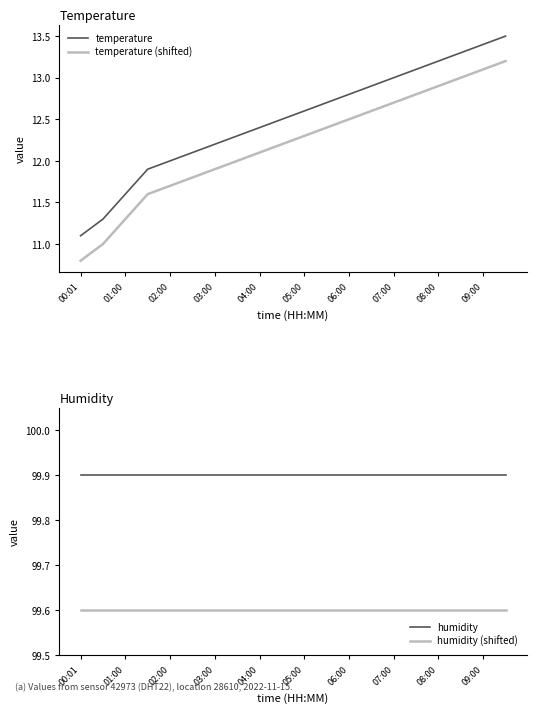

True or false: humidity (shifted) has a value of 158.8 at 03:00.

False